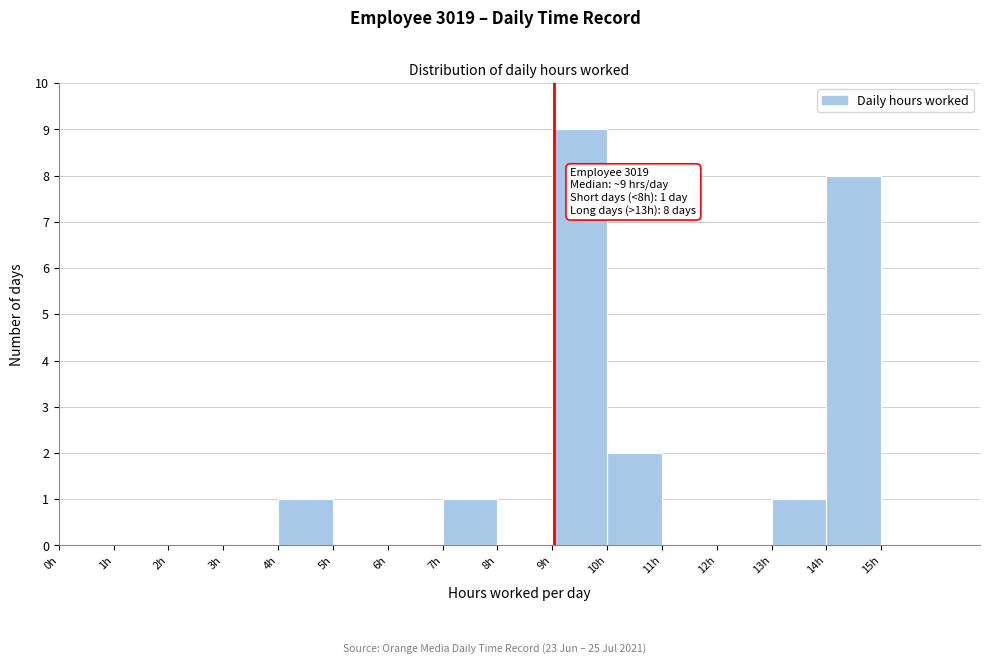

Over which range of the x-axis is the bar tallest?

9 to 10